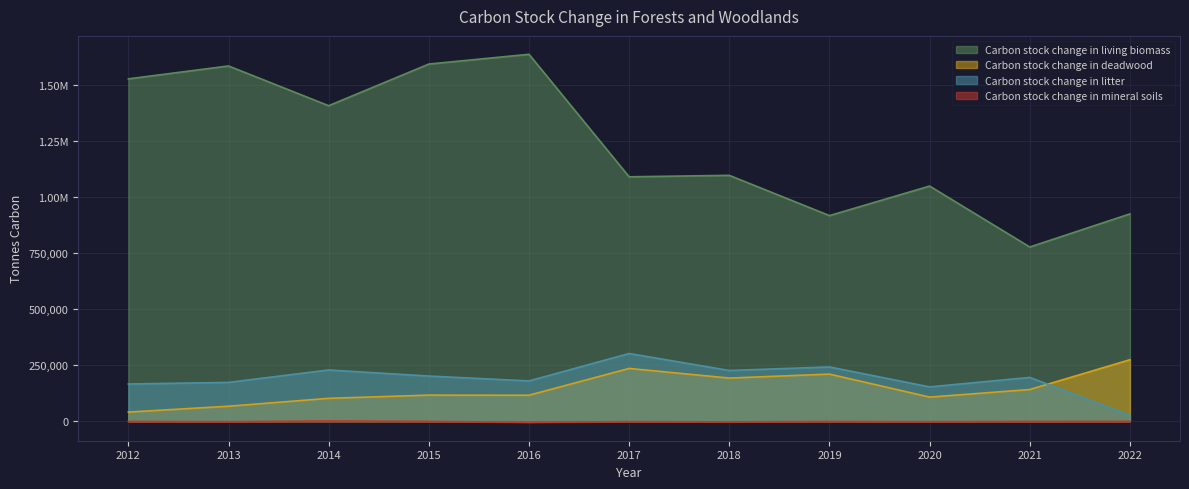

What is the difference between the highest and lowest values at 2016?

1643294